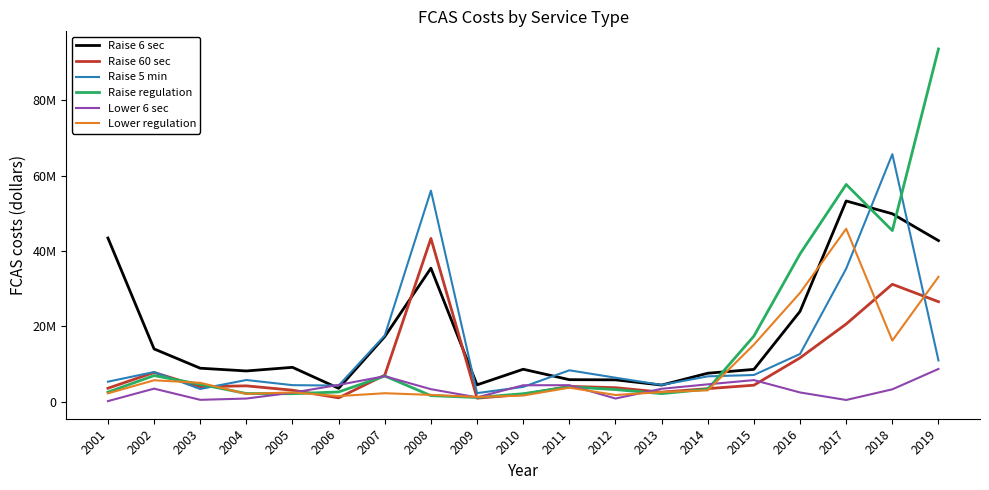

What is the sum of the Lower 6 sec values at 2009 and 2017?

1508413.7